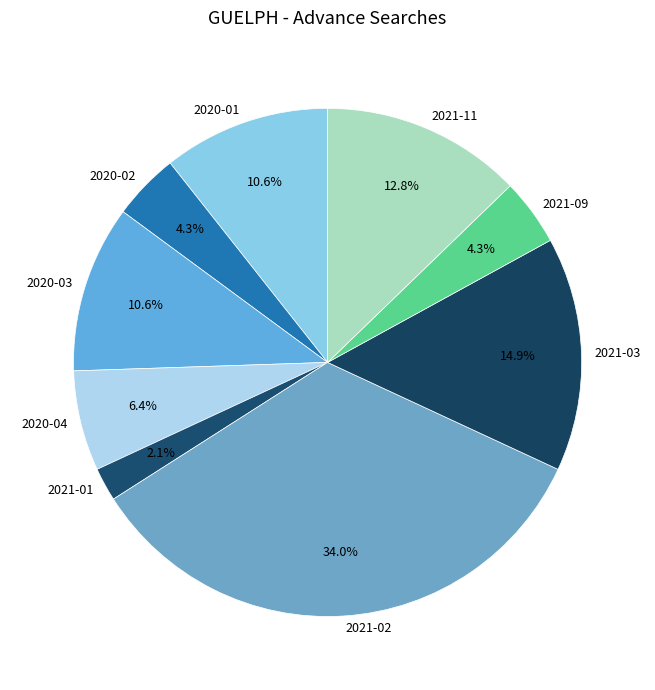

Approximately how many times larger is the value at 2020-03 compared to 2021-11?

0.8